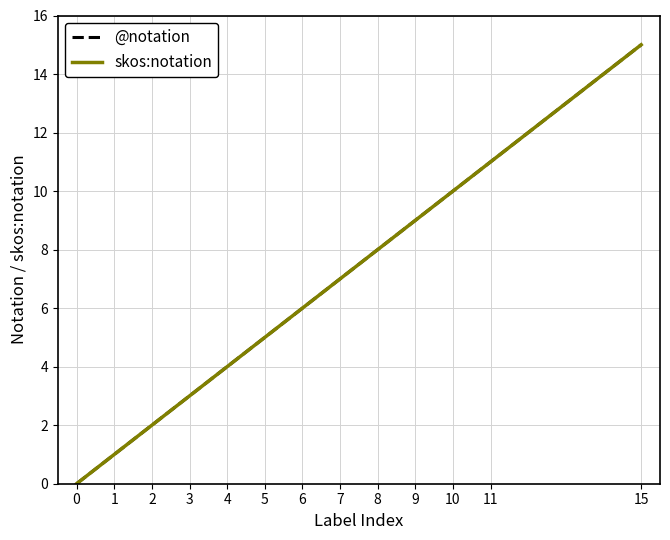

True or false: skos:notation has more than 1 interior local peaks.

False